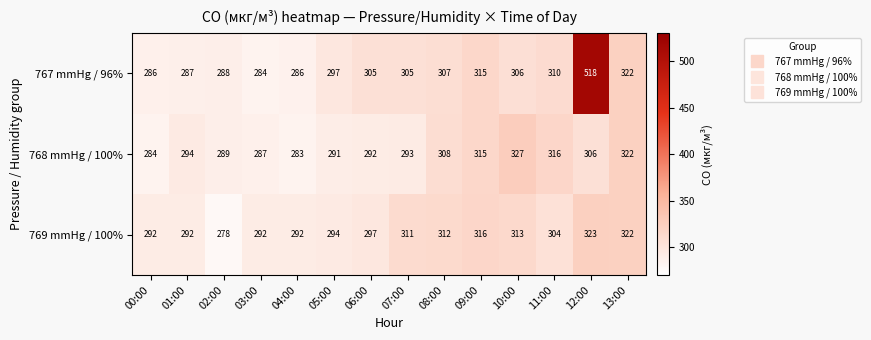

Between 02:00 and 10:00, which series saw the biggest shift?

768 mmHg / 100%